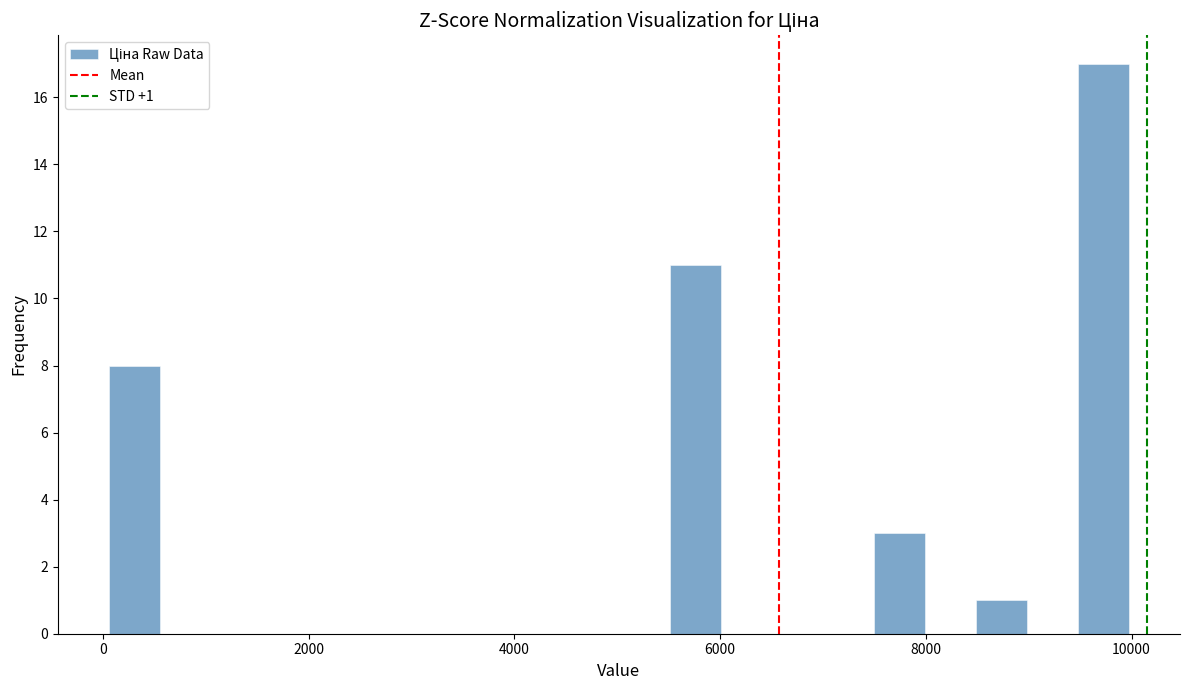

Around what value on the x-axis is the tallest bar? Give the approximate position of its centre, as read against the axis.

9800